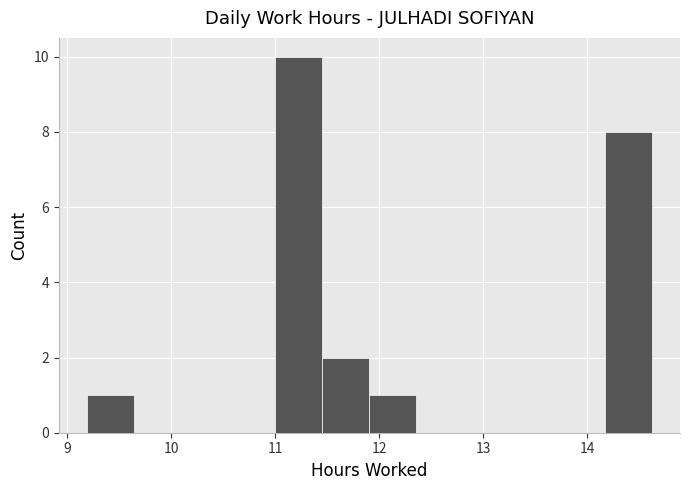

Which range on the x-axis has the tallest bar?

11.0 to 11.5